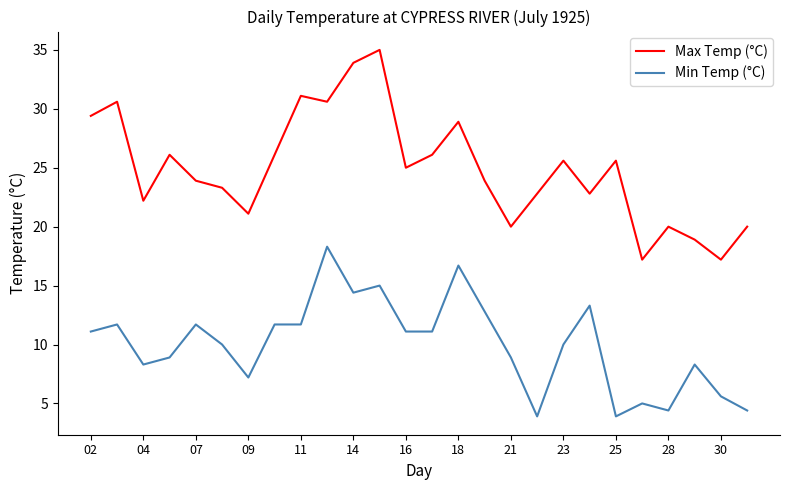

True or false: Min Temp (°C) and Max Temp (°C) intersect in this chart.

False